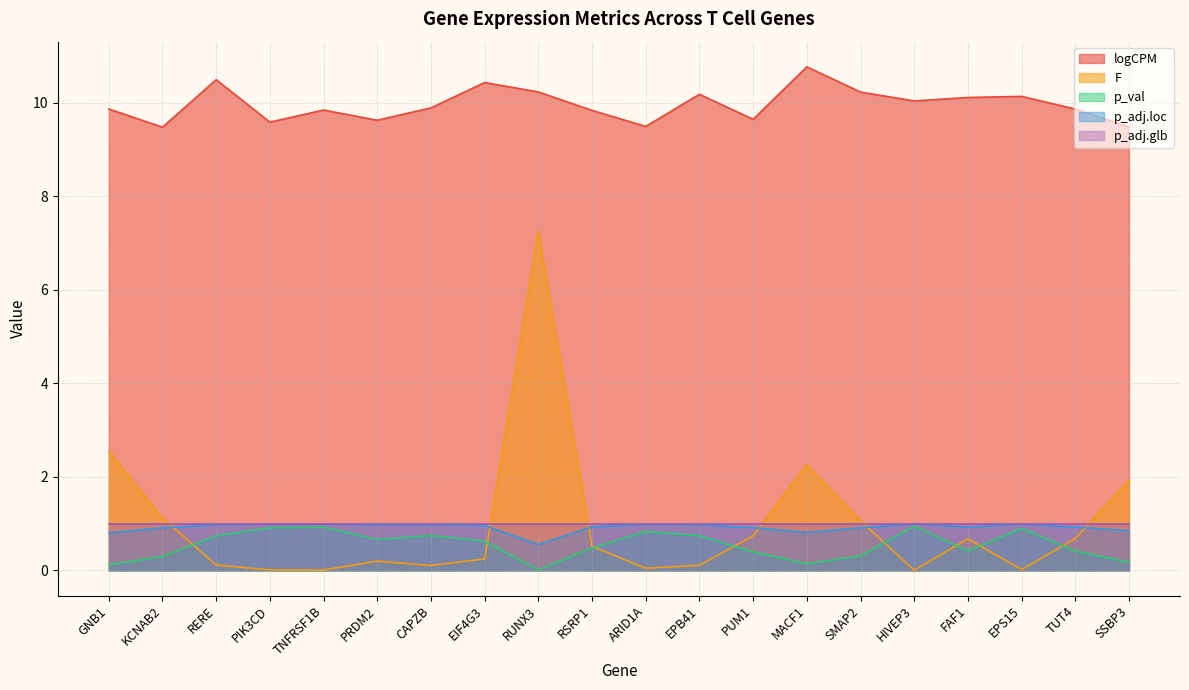

Between CAPZB and RSRP1, which series saw the biggest shift?

F